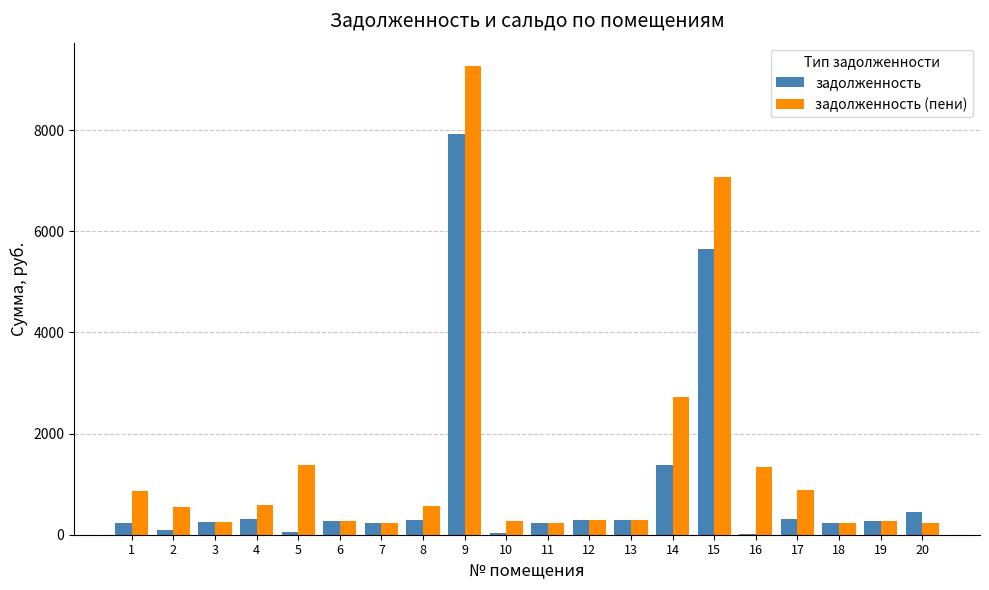

At which category is the sum across all series the highest?

9